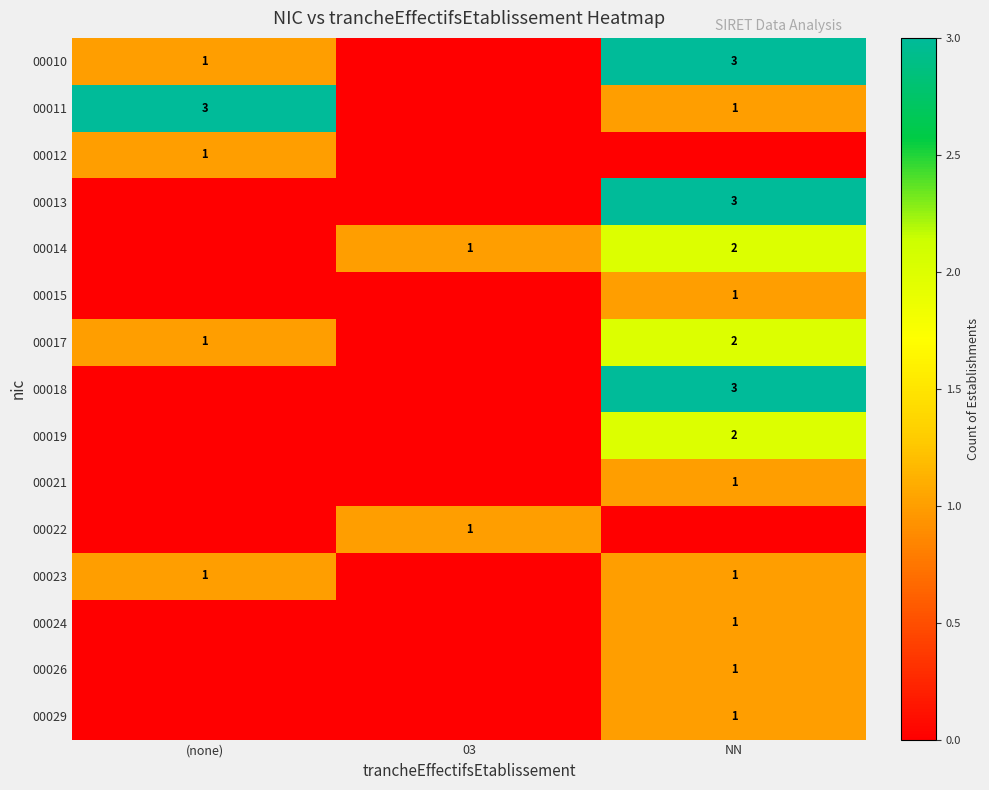

The 00018 series shows 3 at NN. True or false?

True